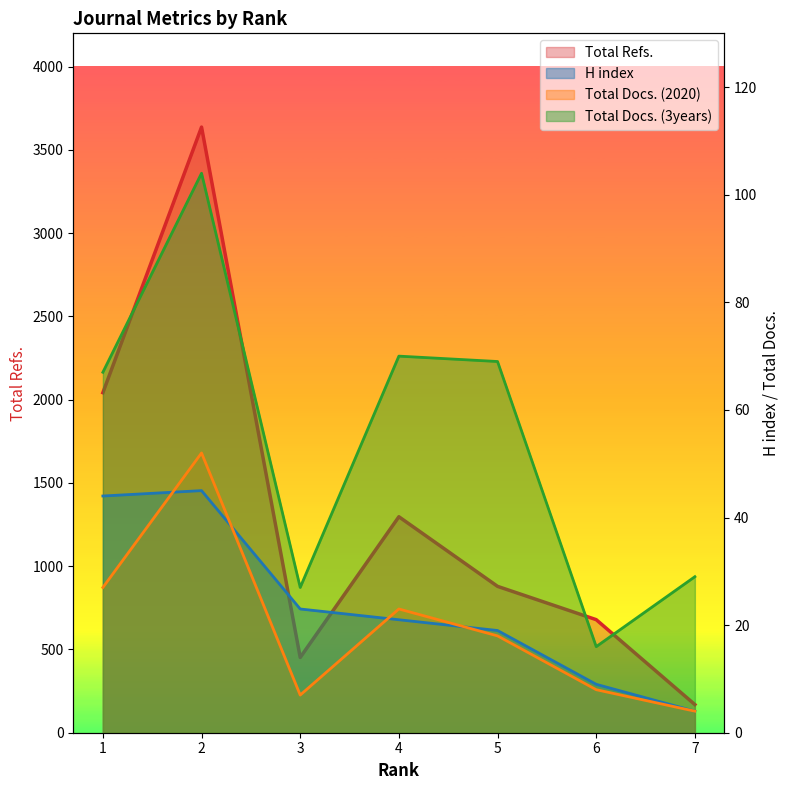

List the series in order of their peak value, lowest first.

H index, Total Docs. (2020), Total Docs. (3years), Total Refs.